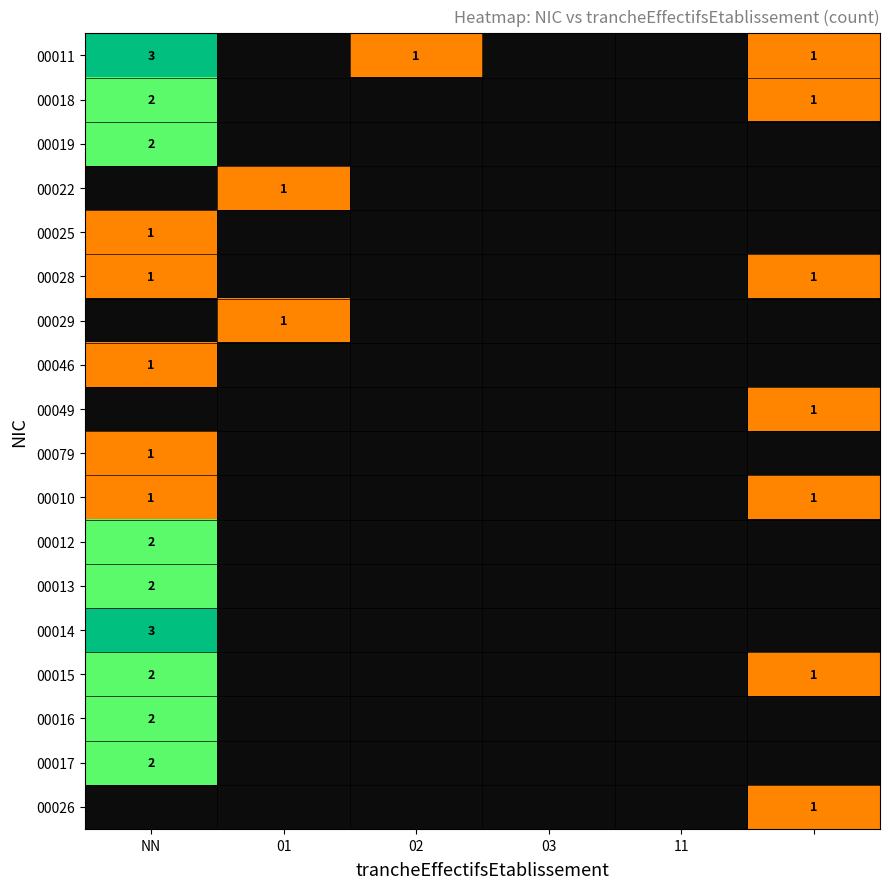

Is it true that 00019 equals 0 at 11?

True